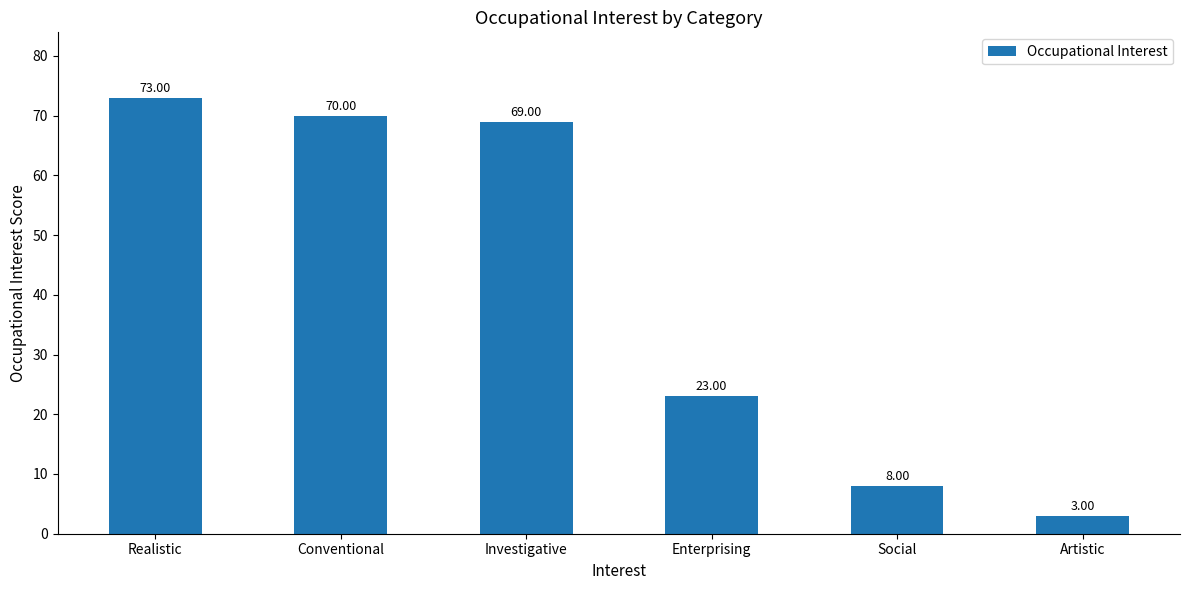

Which has a higher value, Investigative or Conventional?

Conventional